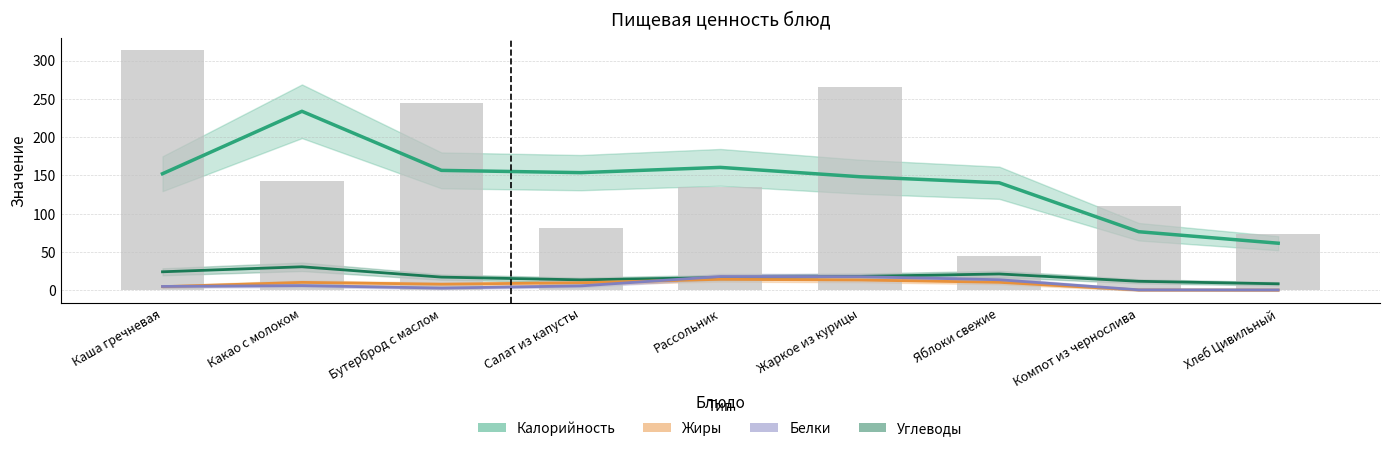

Reading left to right, extract all data points from this chart.

Калорийность: Каша гречневая=152.1	Какао с молоком=233.7	Бутерброд с маслом=156.5	Салат из капусты=153.5	Рассольник=160.4	Жаркое из курицы=148.2	Яблоки свежие=140.3	Компот из чернослива=76.3	Хлеб Цивильный=61.3
Углеводы: Каша гречневая=24.0	Какао с молоком=30.5	Бутерброд с маслом=17.0	Салат из капусты=13.4	Рассольник=16.5	Жаркое из курицы=17.9	Яблоки свежие=21.1	Компот из чернослива=11.5	Хлеб Цивильный=8.3
Жиры: Каша гречневая=4.5	Какао с молоком=10.1	Бутерброд с маслом=7.8	Салат из капусты=9.7	Рассольник=14.1	Жаркое из курицы=13.3	Яблоки свежие=10.2	Компот из чернослива=0.2	Хлеб Цивильный=0.1
Белки: Каша гречневая=4.8	Какао с молоком=5.9	Бутерброд с маслом=2.7	Салат из капусты=5.5	Рассольник=17.8	Жаркое из курицы=17.6	Яблоки свежие=13.6	Компот из чернослива=0.4	Хлеб Цивильный=0.2